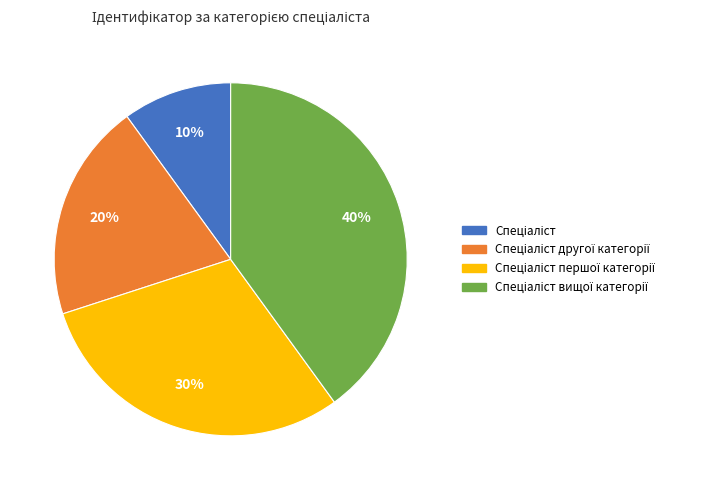

To the nearest percent, what is the average slice percentage?

25%